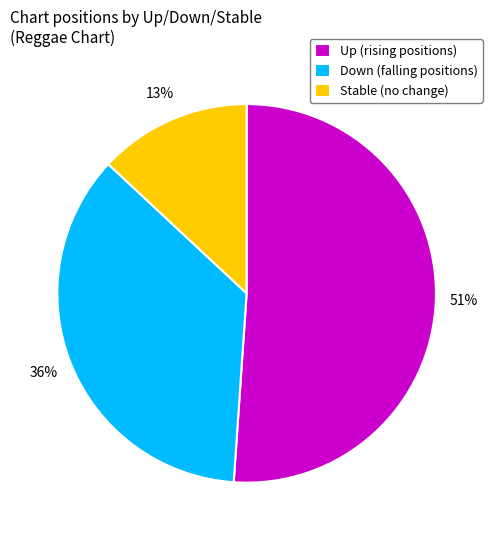

How many slices are in this pie chart?

3